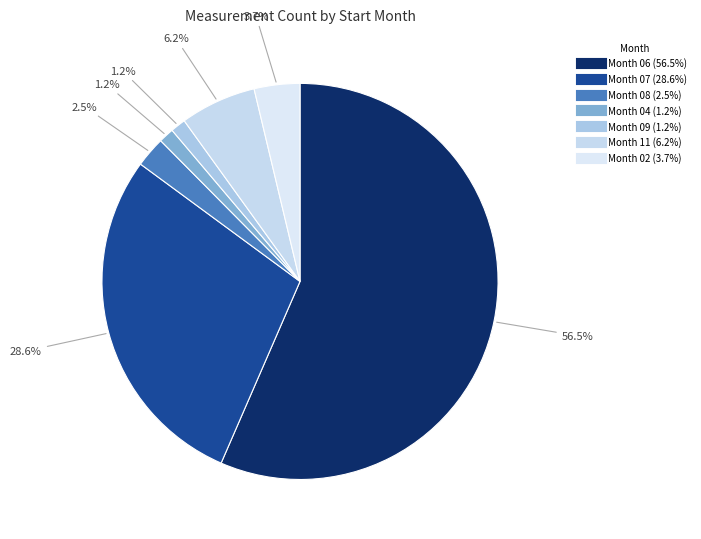

To the nearest percent, what is the difference between the largest and smallest slice percentages?

55%